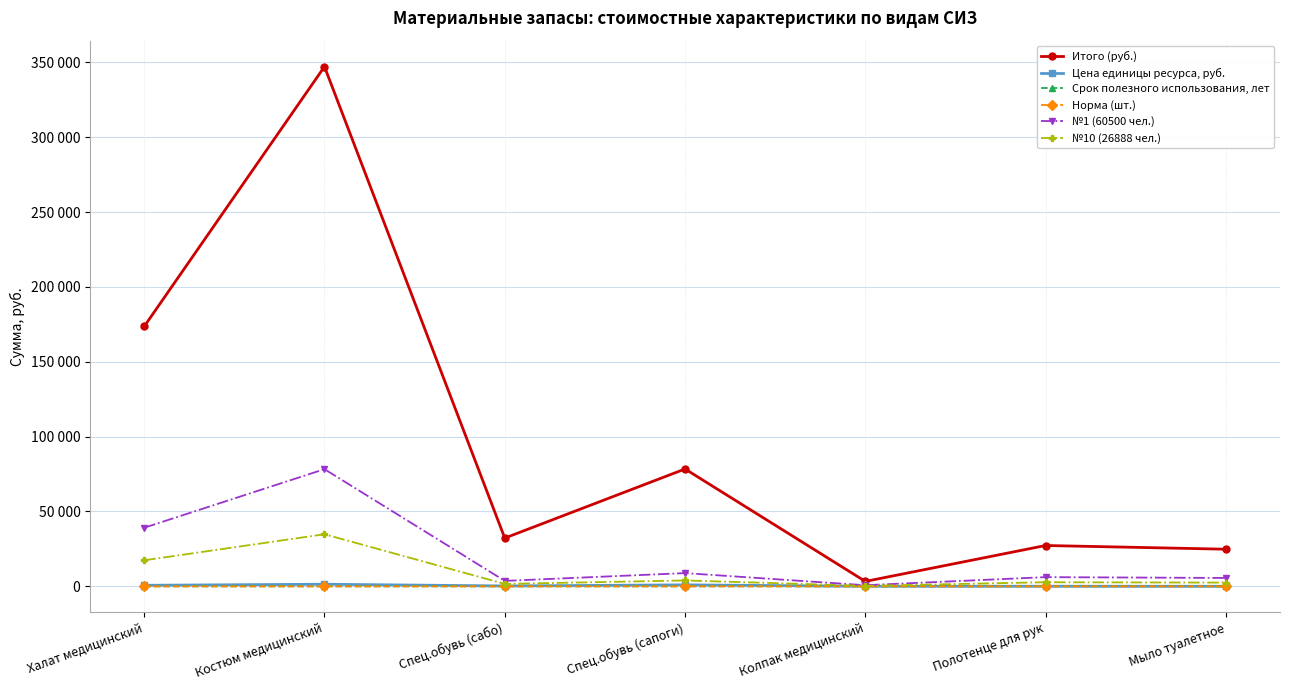

True or false: Итого (руб.) has a value of 27280.0 at Полотенце для рук.

True